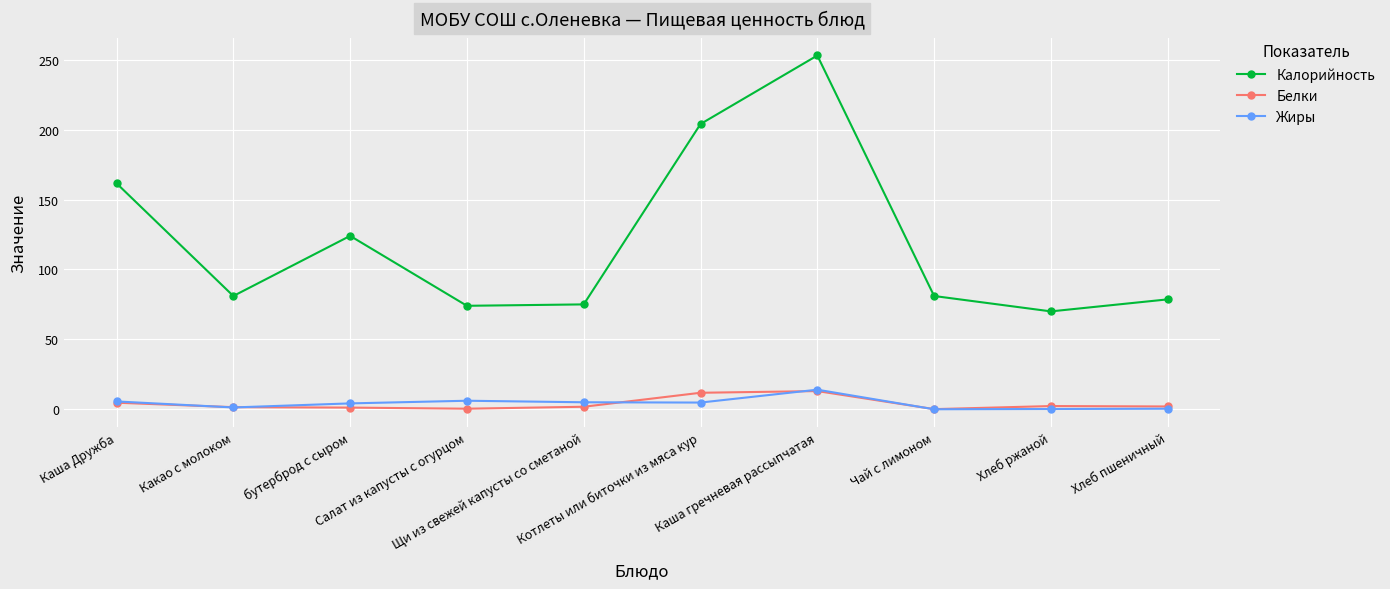

How many series are shown in this chart?

3